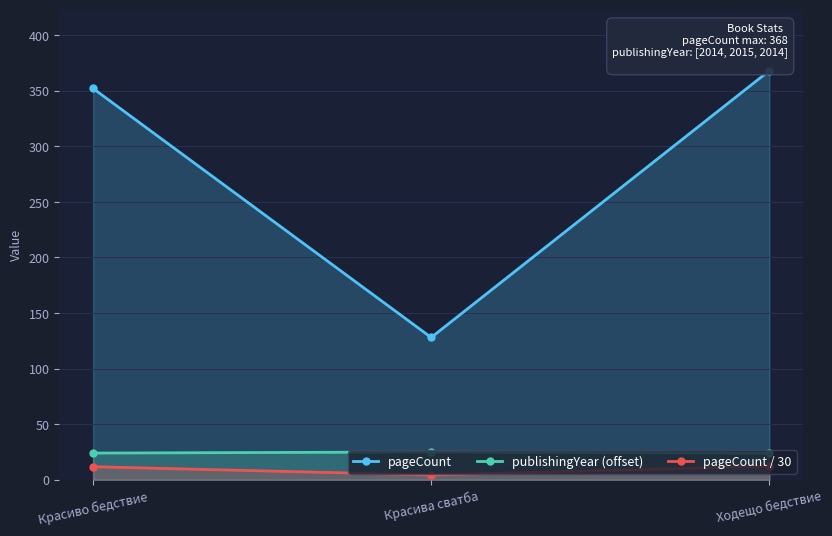

How many values in the pageCount / 30 series exceed 11?

2